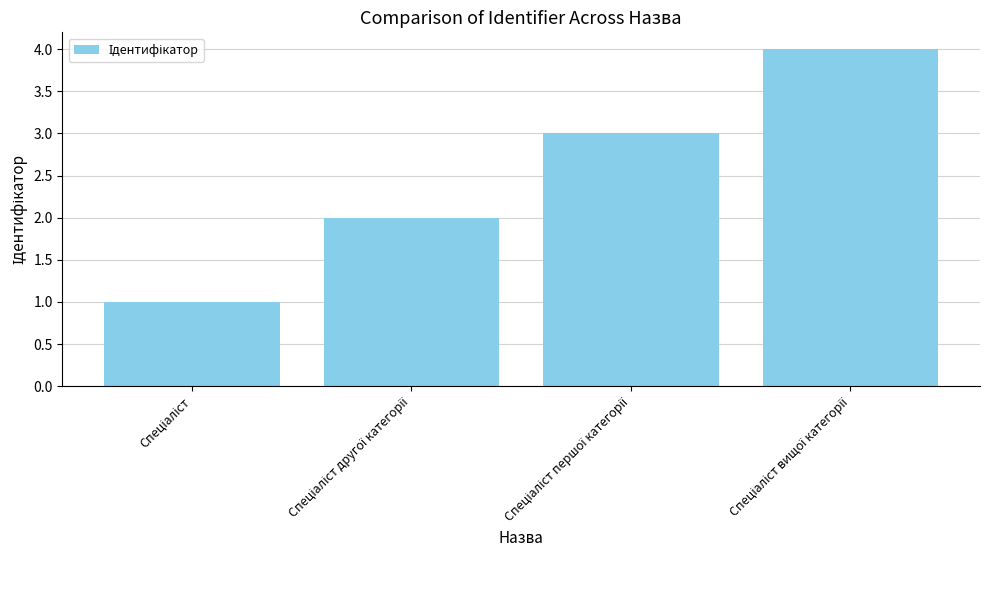

What is the sum of all values?

10